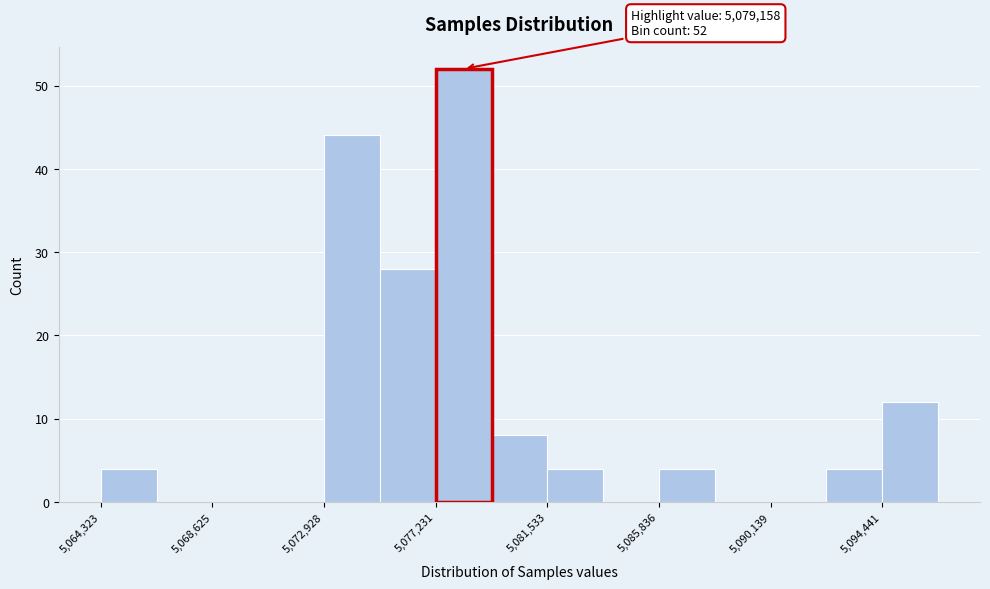

Over which range of the x-axis is the bar tallest?

5077000 to 5079500